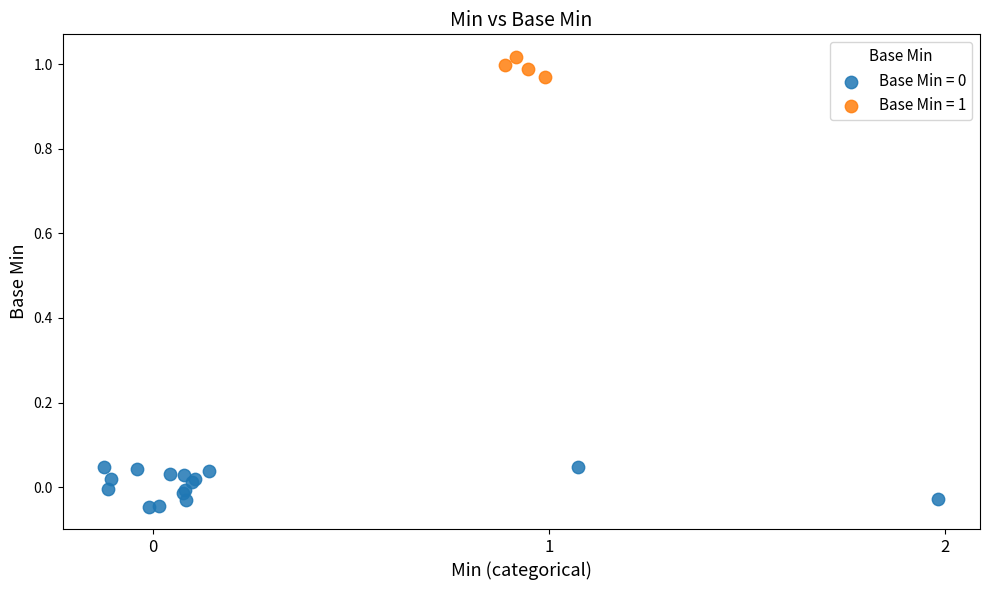

Which series contains the highest Y value?

Base Min = 1